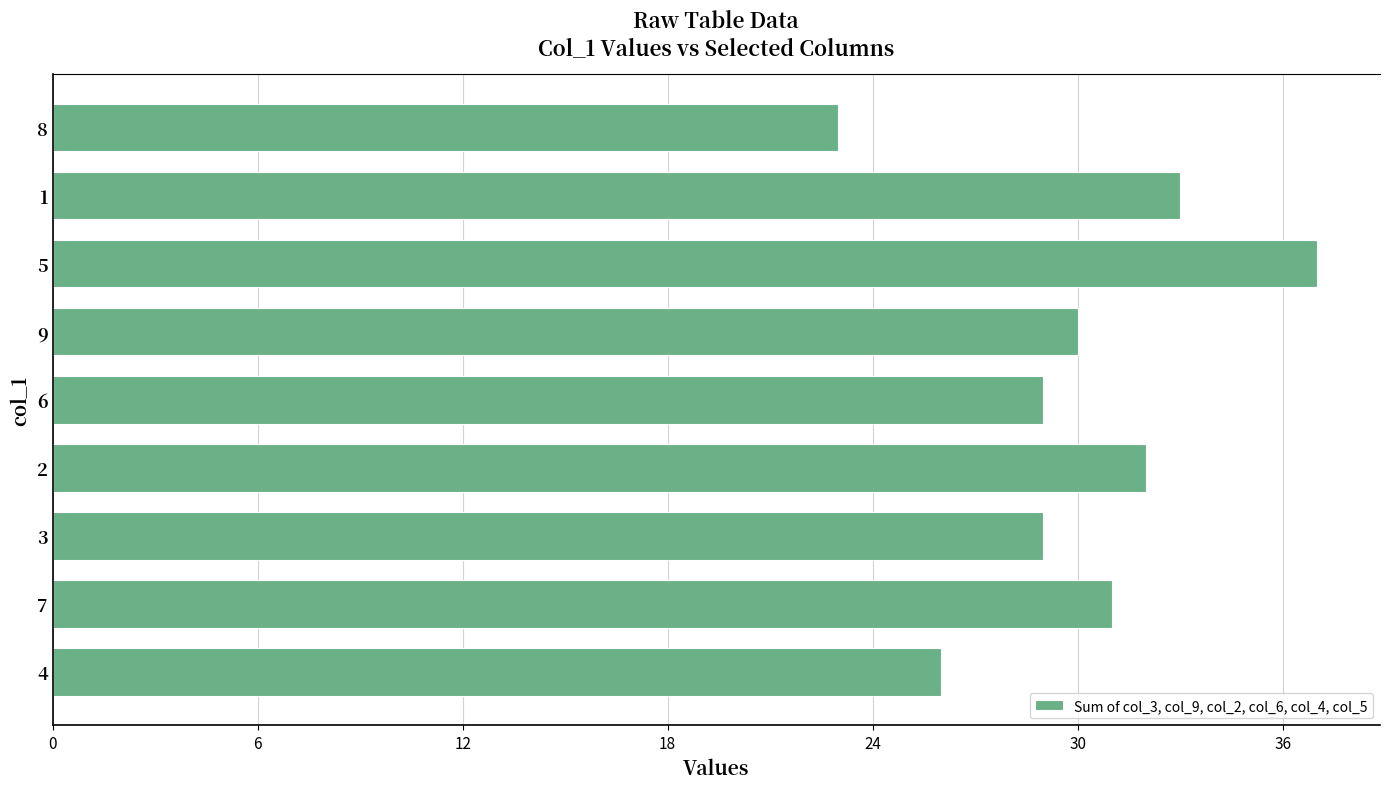

Between 6 and 9, which is larger?

9